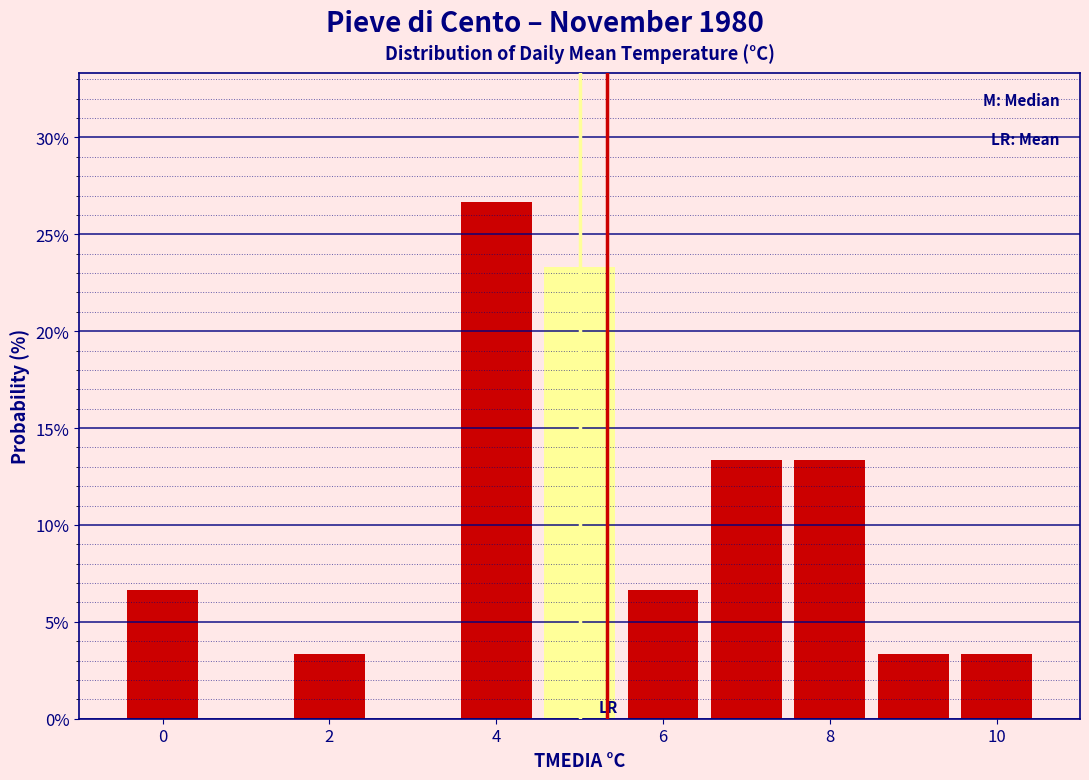

How tall is the bar that spans 6.5 to 7.5 on the x-axis? Neither the bar edges nor the heights are printed on the chart, so give them approximately, as read against the axes.

13.5